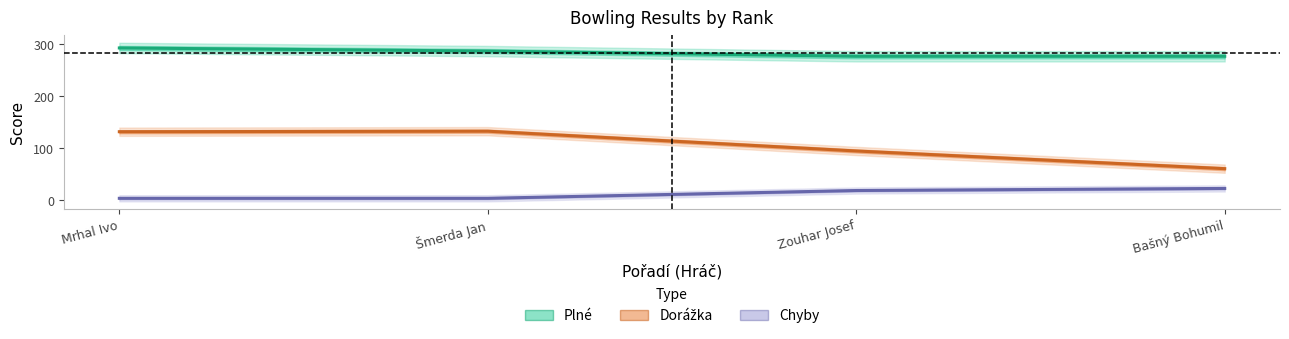

True or false: Dorážka has a value of 61 at Bašný Bohumil.

True